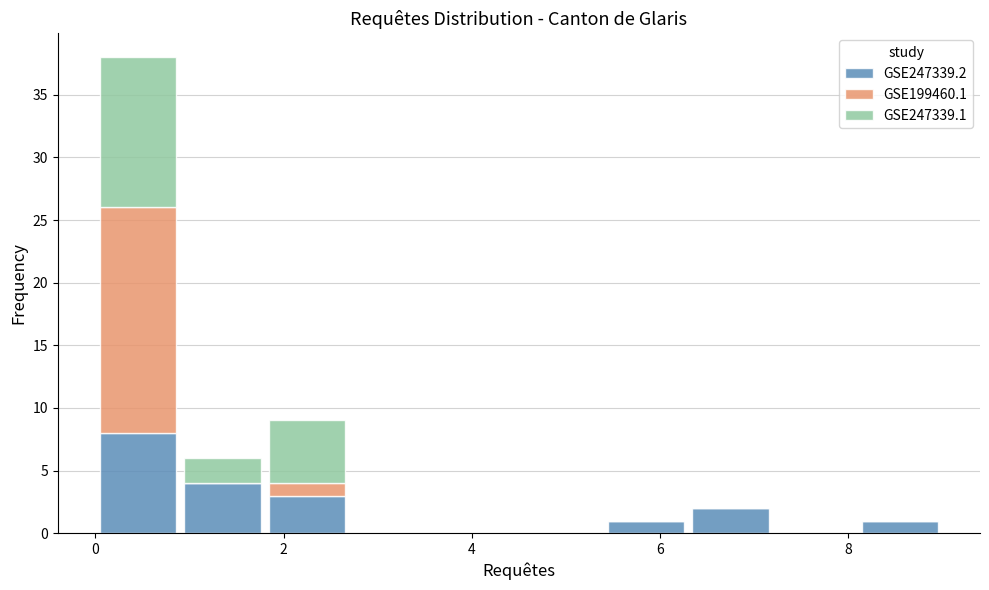

Reading left to right, list every stacked bar in this chart as the range it spans on the x-axis followed by its total height. Neither the bar edges nor the heights are printed on the chart, so give them approximately, as read against the axes.

0.0 to 0.9: 38
0.9 to 1.8: 6
1.8 to 2.7: 9
2.7 to 3.6: 0
3.6 to 4.5: 0
4.5 to 5.4: 0
5.4 to 6.3: 1
6.3 to 7.2: 2
7.2 to 8.1: 0
8.1 to 9.0: 1